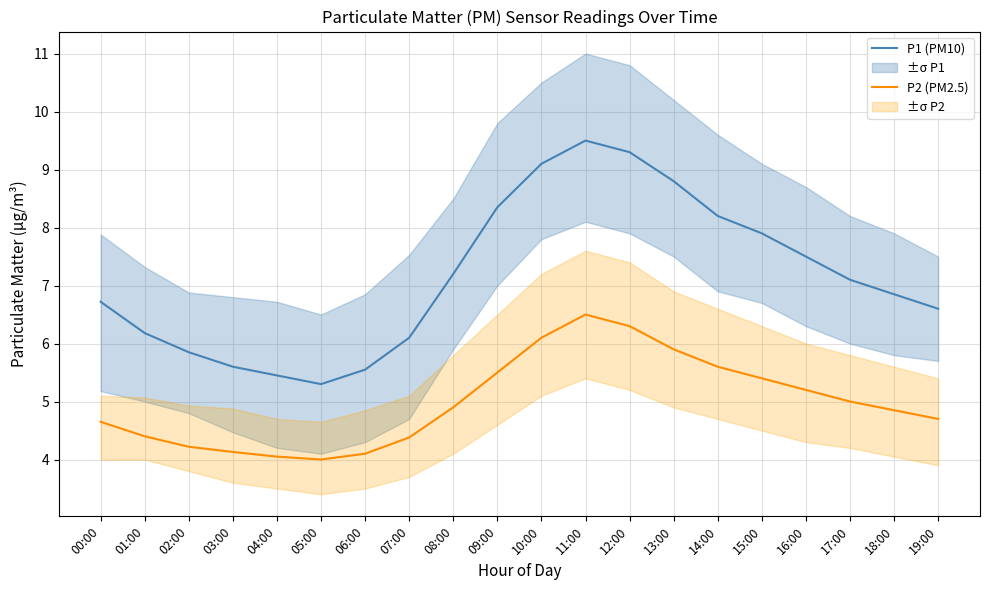

Where is P2 (PM2.5) nearest to the value 5?

17:00